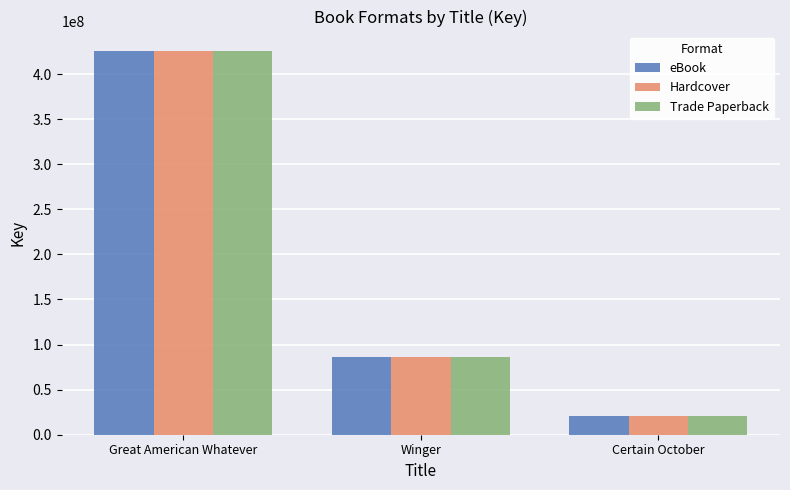

What is the sum of all Trade Paperback values?

532628803